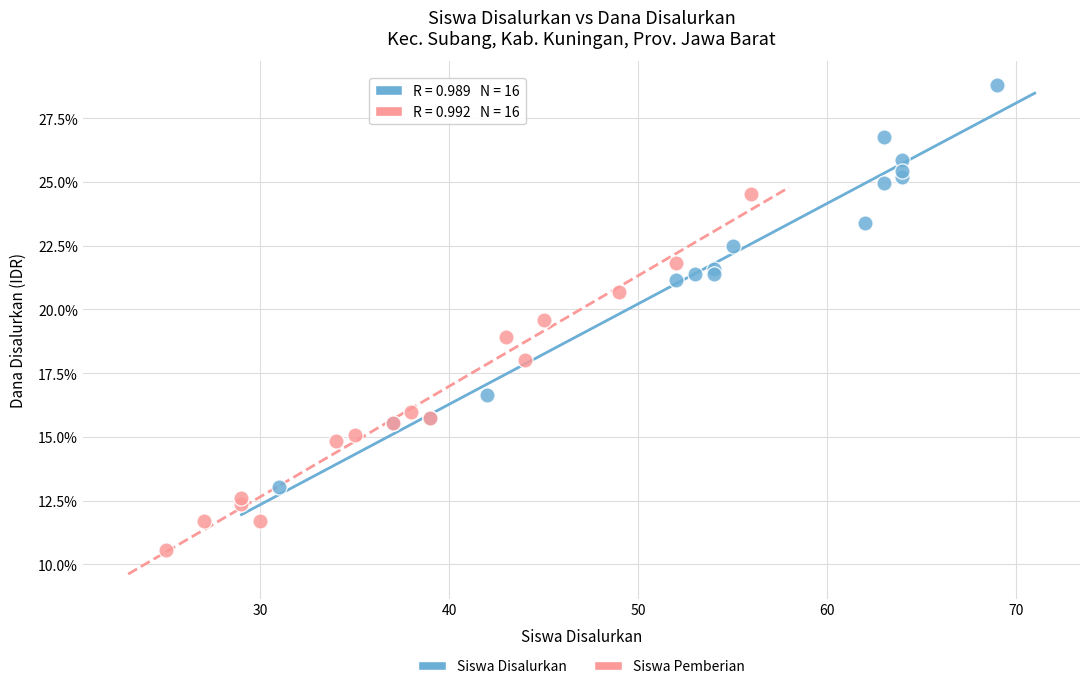

Which series reaches the minimum Y coordinate?

Siswa Pemberian